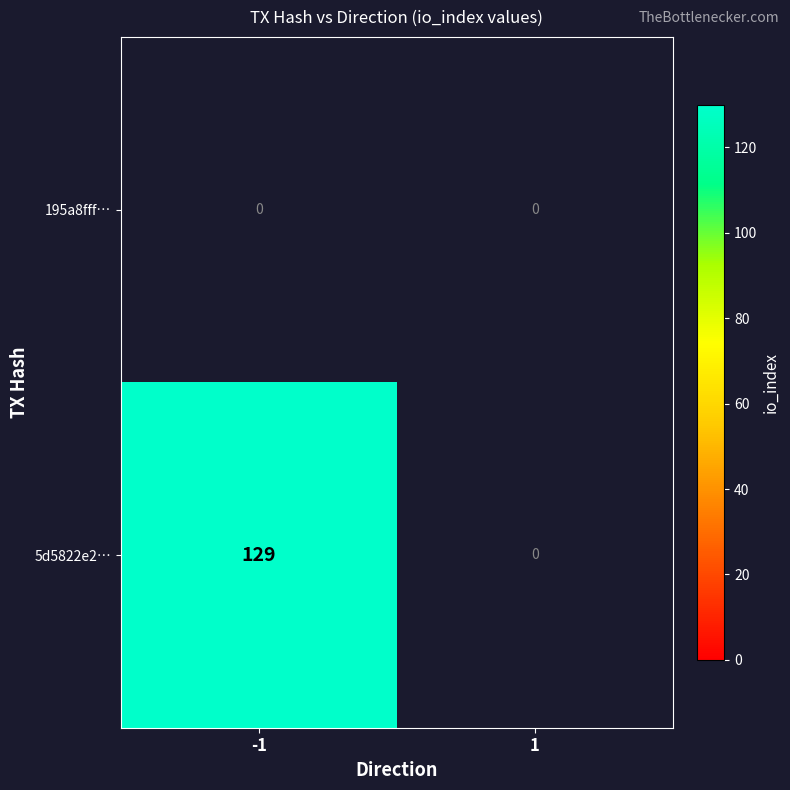

Which label corresponds to the largest value in the chart?

-1